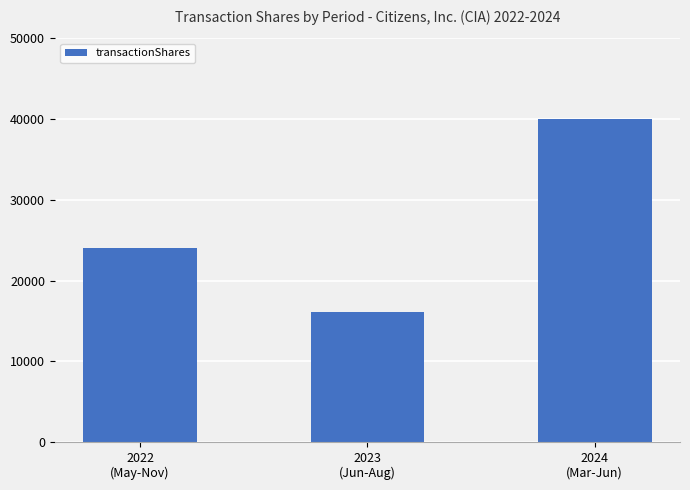

At which category does the chart reach its minimum across all series?

2023
(Jun-Aug)